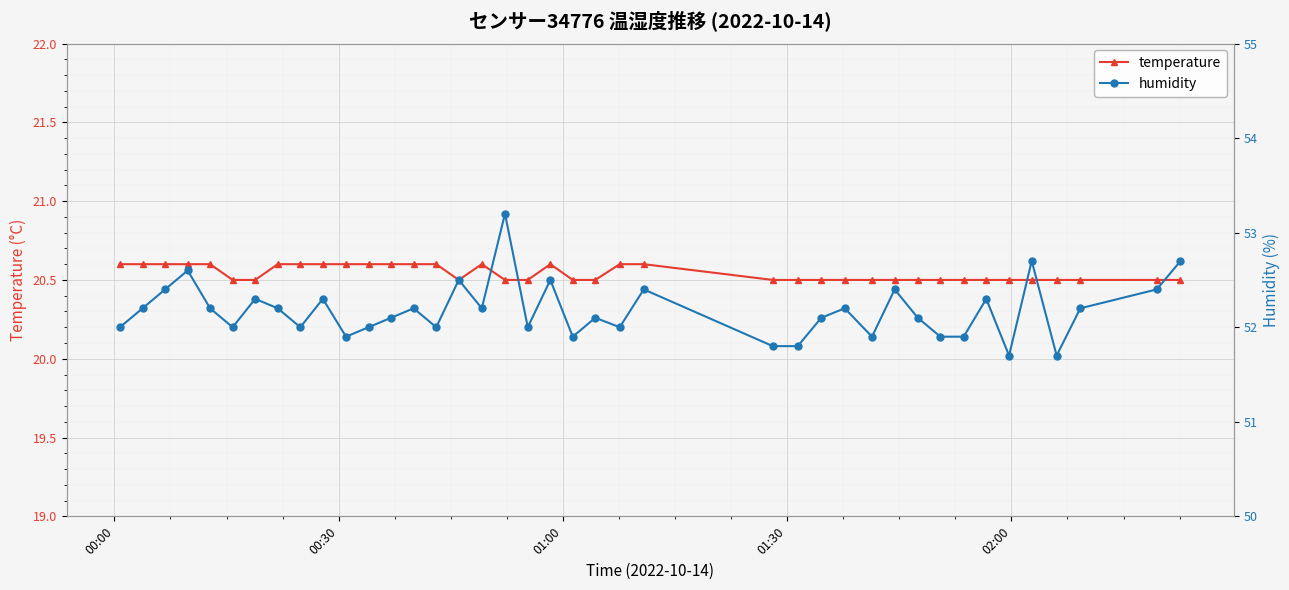

Which series has the largest range (max minus min)?

humidity